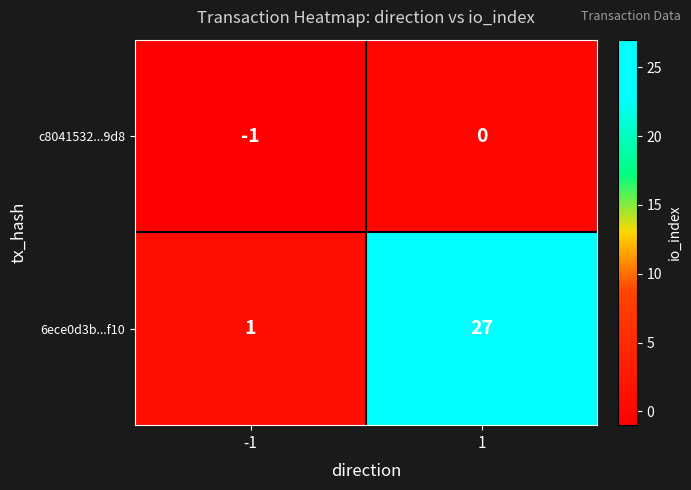

Which series has the largest total across all categories?

6ece0d3b...f10